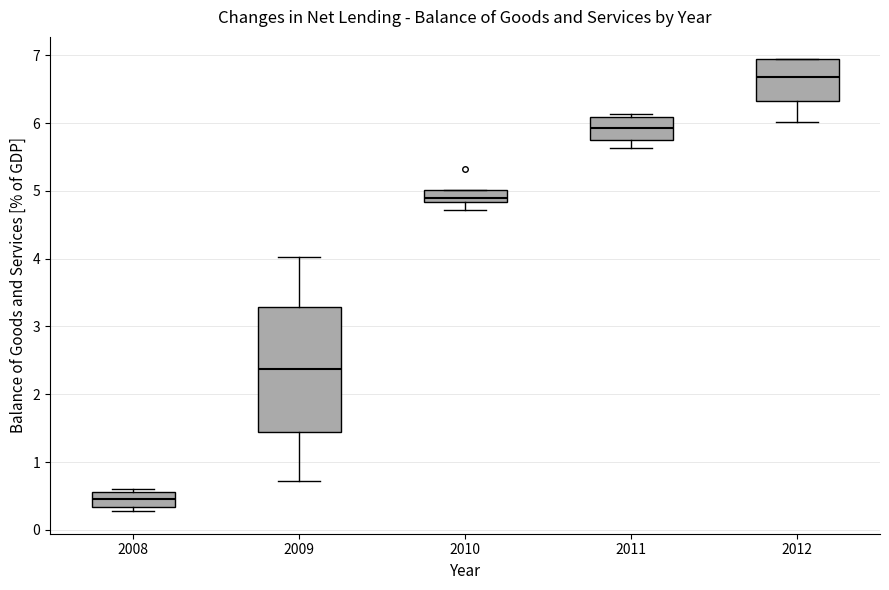

Which box is the tallest, from its lower edge to its upper edge?

2009